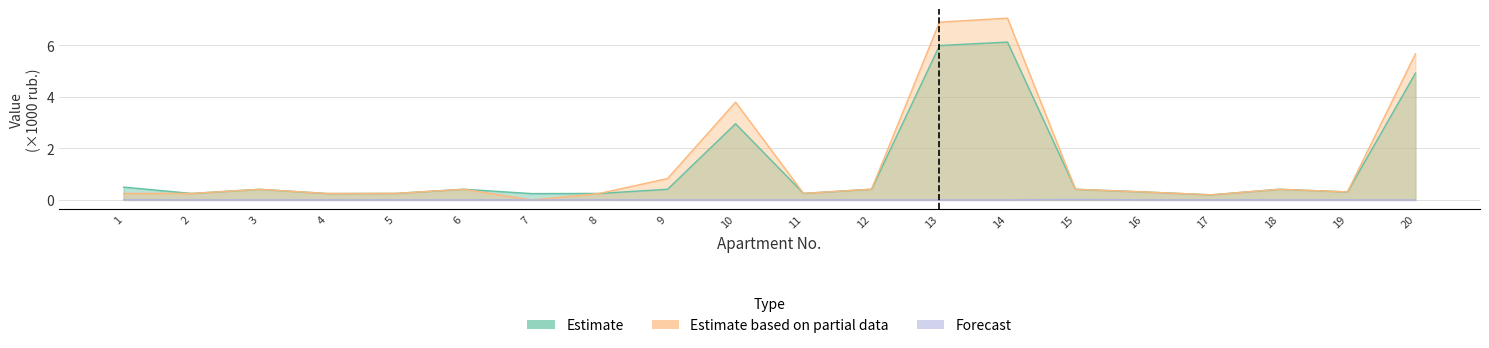

Reading left to right, what are all the values shown in this chart?

Estimate: 1=0.5	2=0.3	3=0.4	4=0.2	5=0.3	6=0.4	7=0.2	8=0.3	9=0.4	10=3.0	11=0.3	12=0.4	13=6.0	14=6.1	15=0.4	16=0.3	17=0.2	18=0.4	19=0.3	20=4.9
Estimate based on partial data: 1=0.2	2=0.3	3=0.4	4=0.2	5=0.3	6=0.4	7=0.0	8=0.3	9=0.8	10=3.8	11=0.3	12=0.4	13=6.9	14=7.1	15=0.4	16=0.3	17=0.2	18=0.4	19=0.3	20=5.7
Forecast: 1=0.0	2=0.0	3=0.0	4=0.0	5=0.0	6=0.0	7=0.0	8=0.0	9=0.0	10=0.0	11=0.0	12=0.0	13=0.0	14=0.0	15=0.0	16=0.0	17=0.0	18=0.0	19=0.0	20=0.0